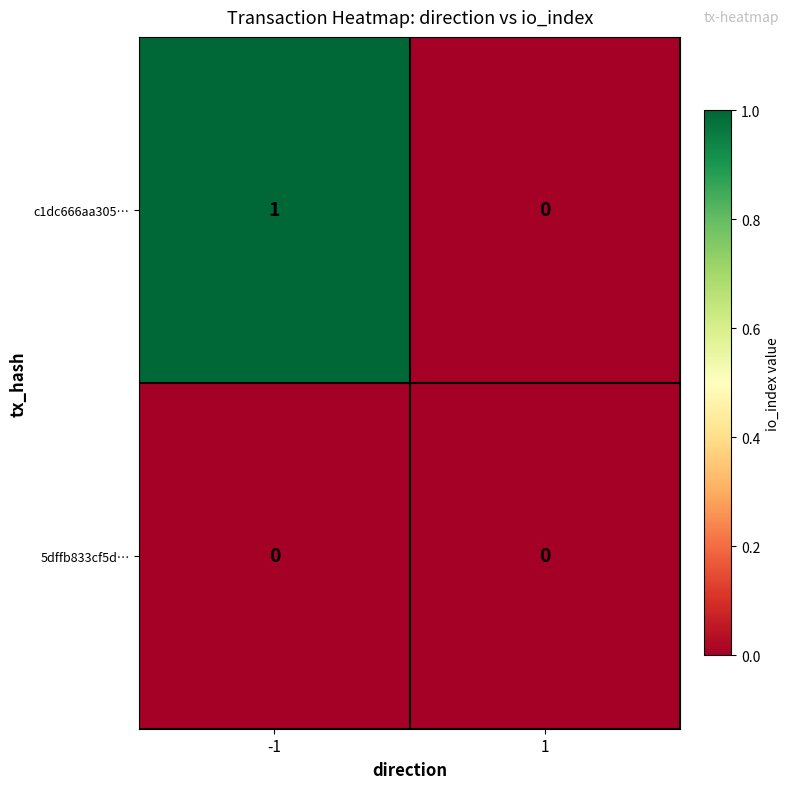

Reading left to right, transcribe all the data shown in this chart.

c1dc666aa305…: -1=1	1=0
5dffb833cf5d…: -1=0	1=0